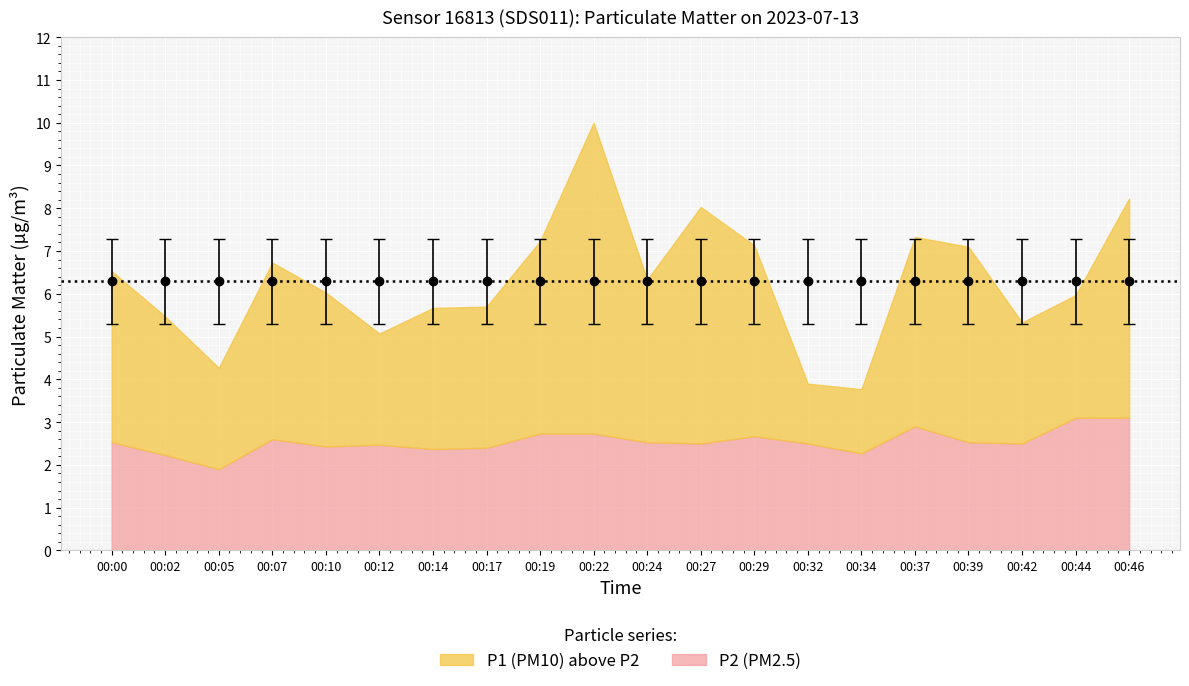

What are all the series names shown in the legend?

P1, P2